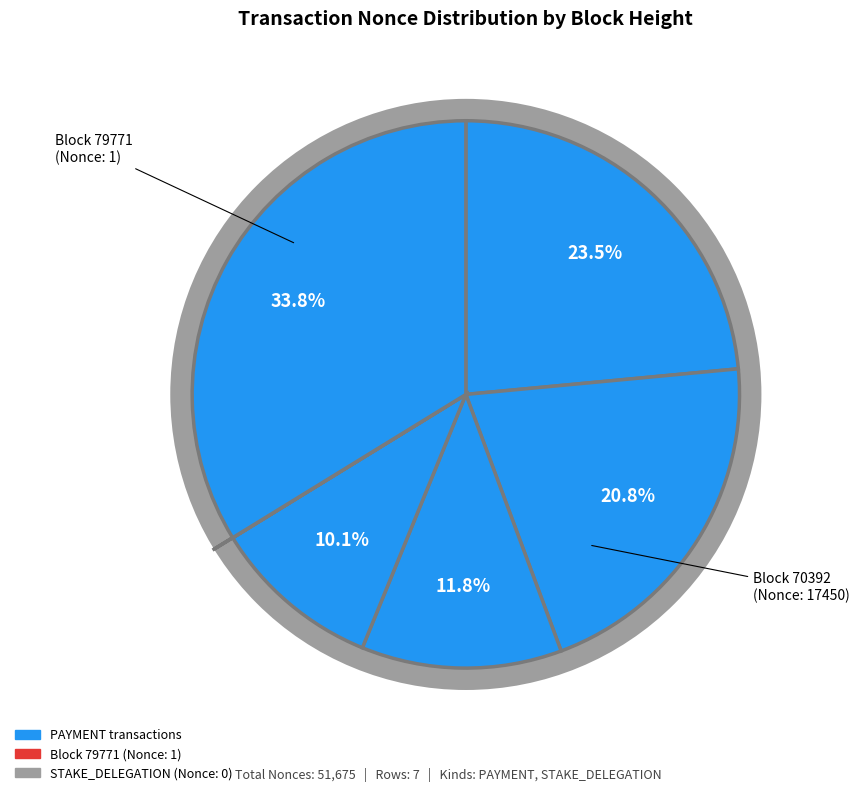

Is it true that 107039 is 21% of the pie?

True